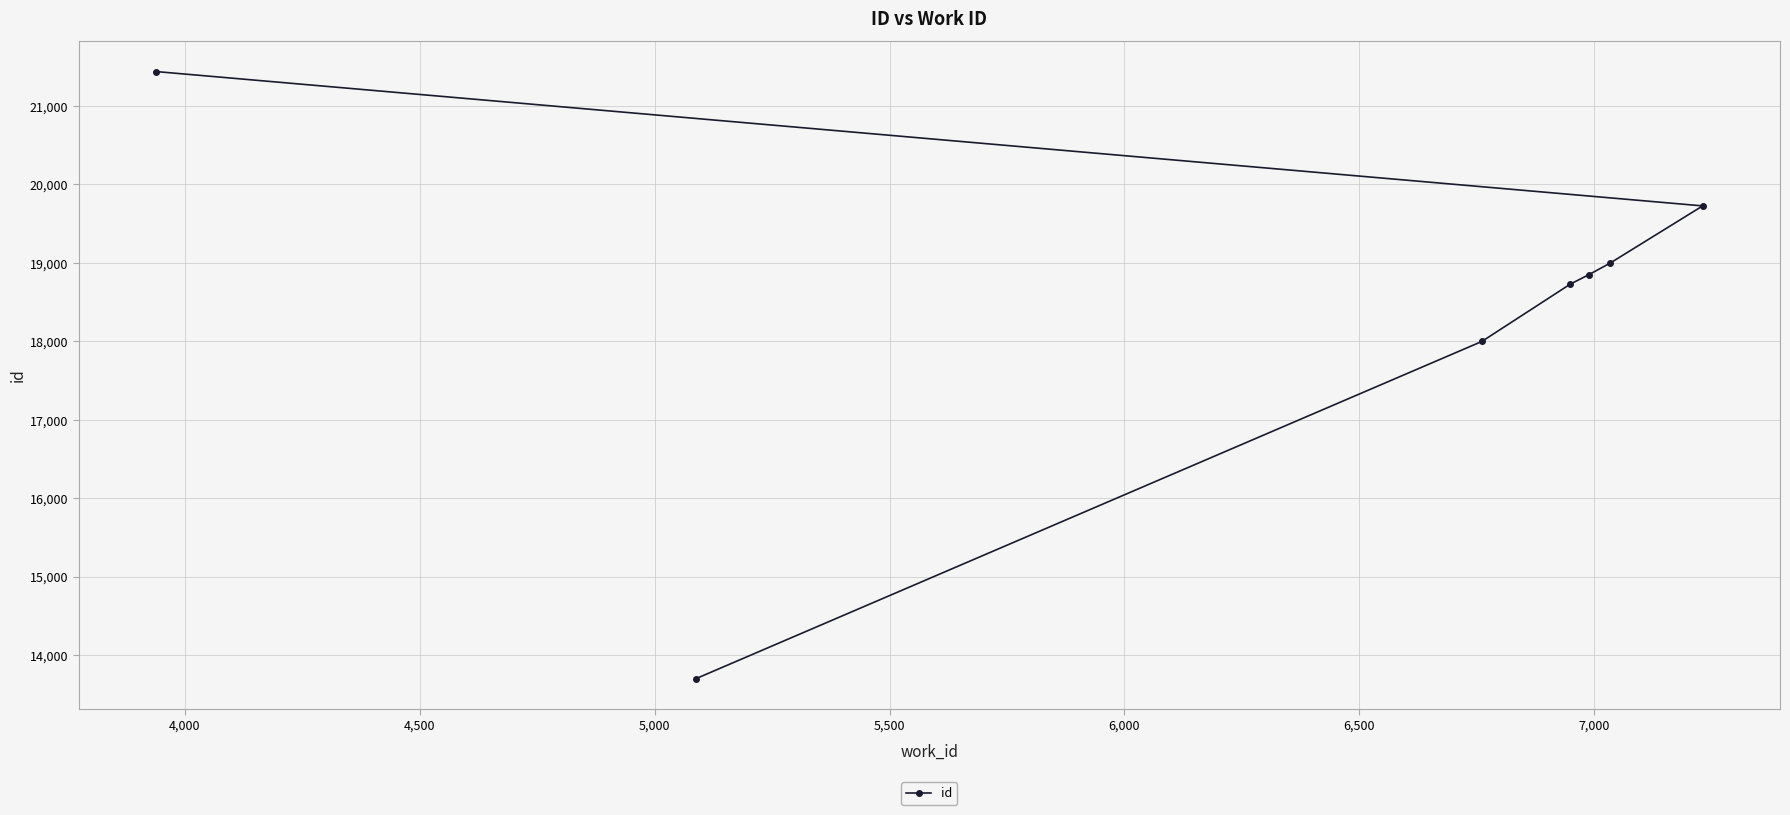

What is the sum of all values?

129430